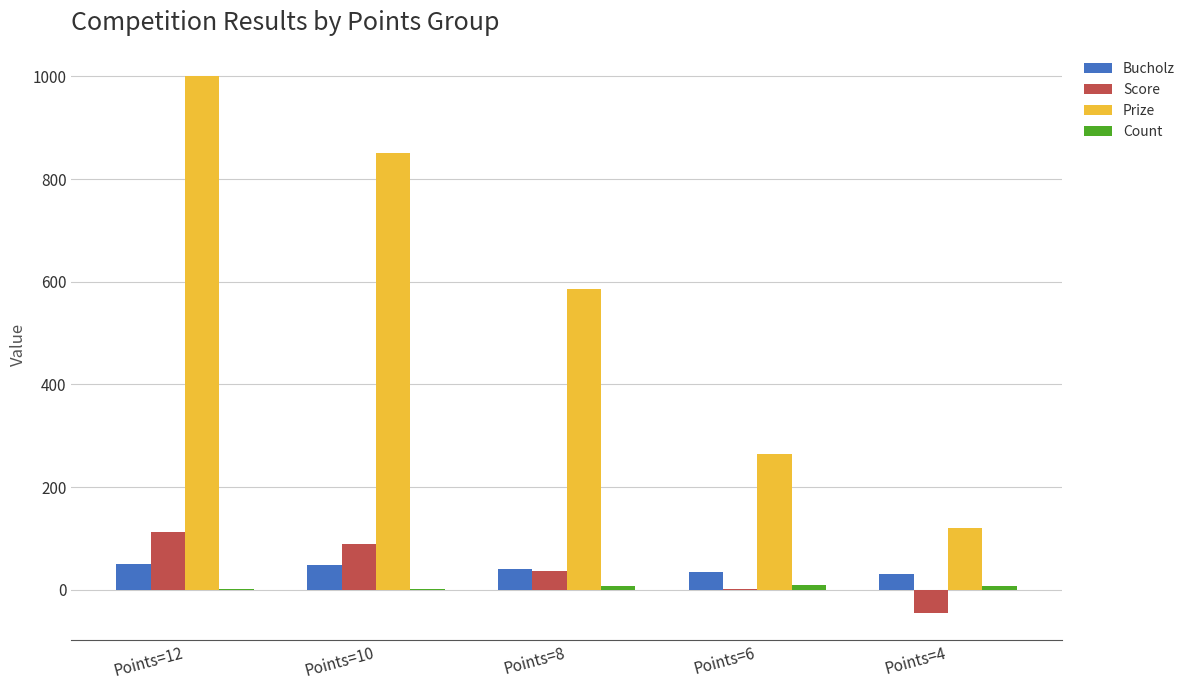

How many data points does each series have?

5